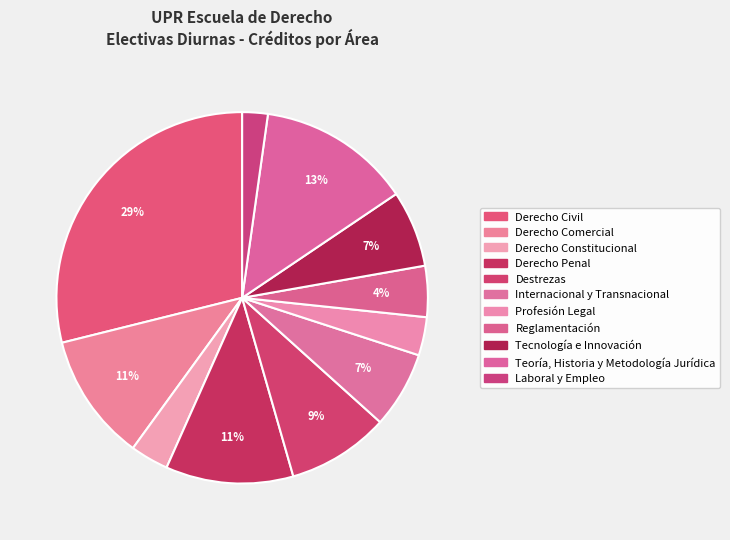

True or false: Destrezas accounts for 9% of the total.

True